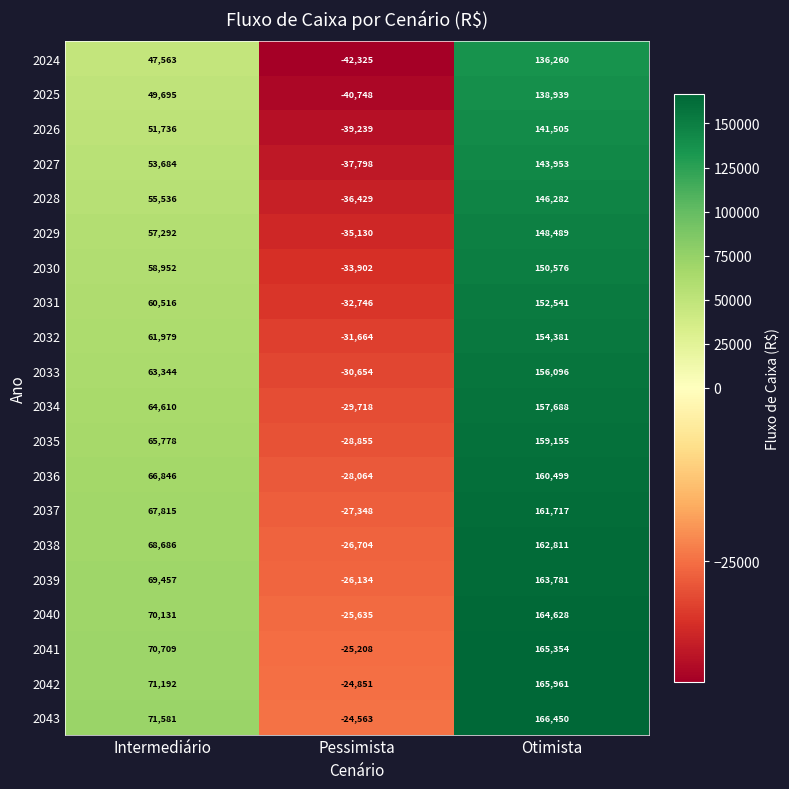

What is the sum of the 2027 values at Otimista and Pessimista?

106155